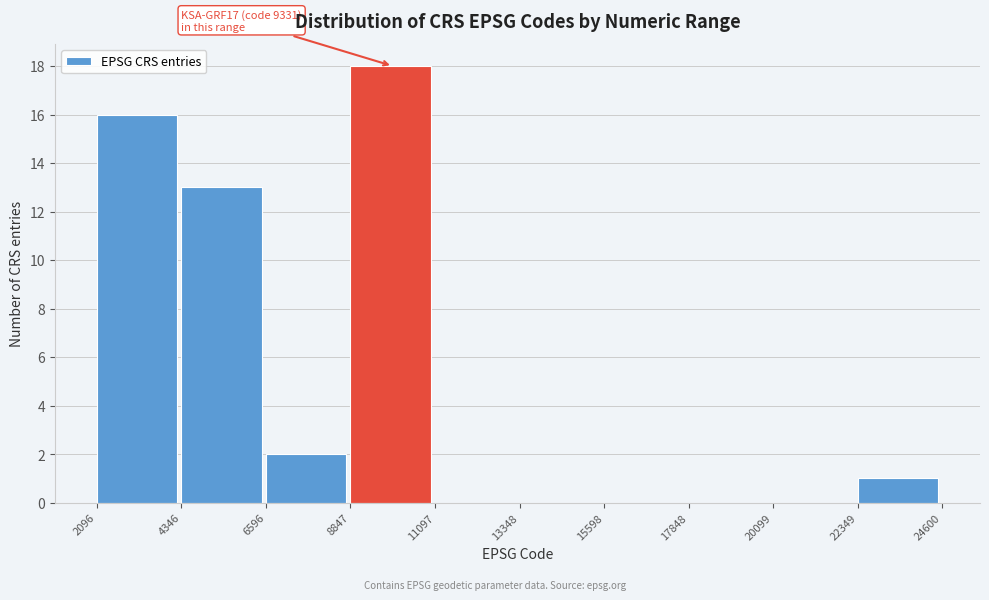

Over which range of the x-axis is the bar tallest?

8847 to 11097